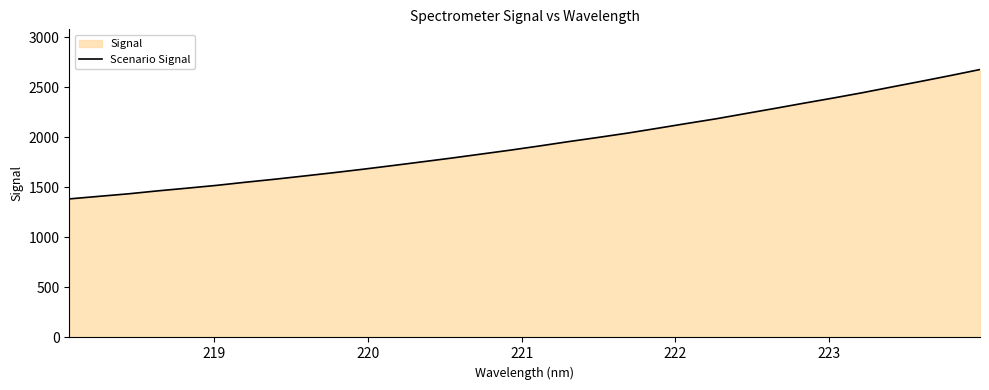

What is the average value?

1943.0